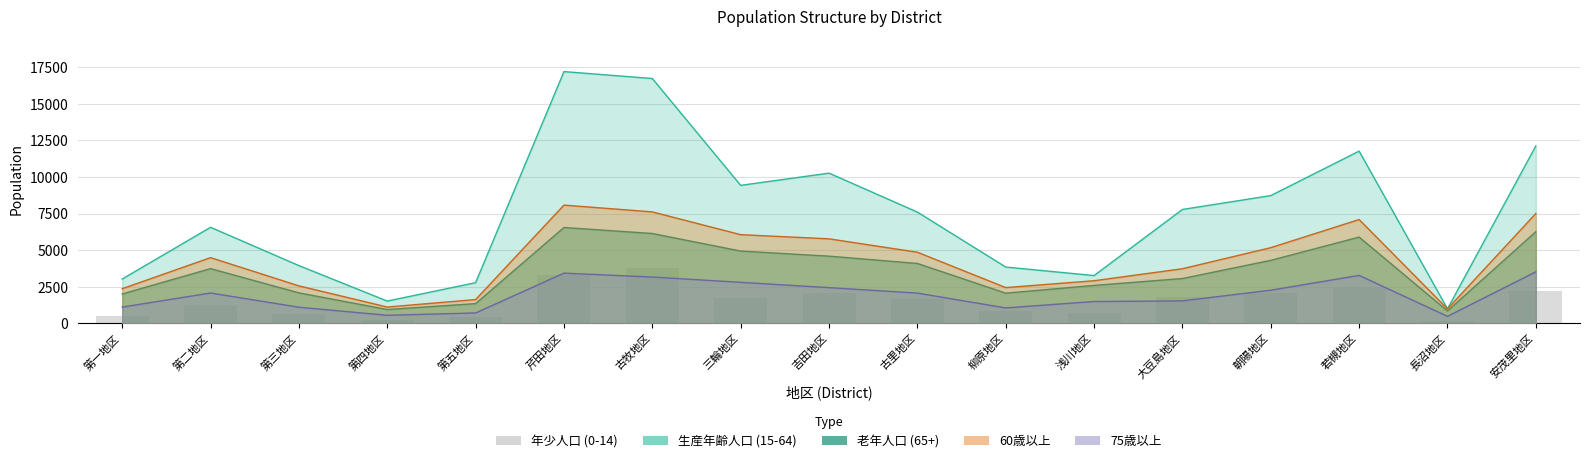

What is the ratio of the value at 吉田地区 to the value at 芹田地区?

0.6